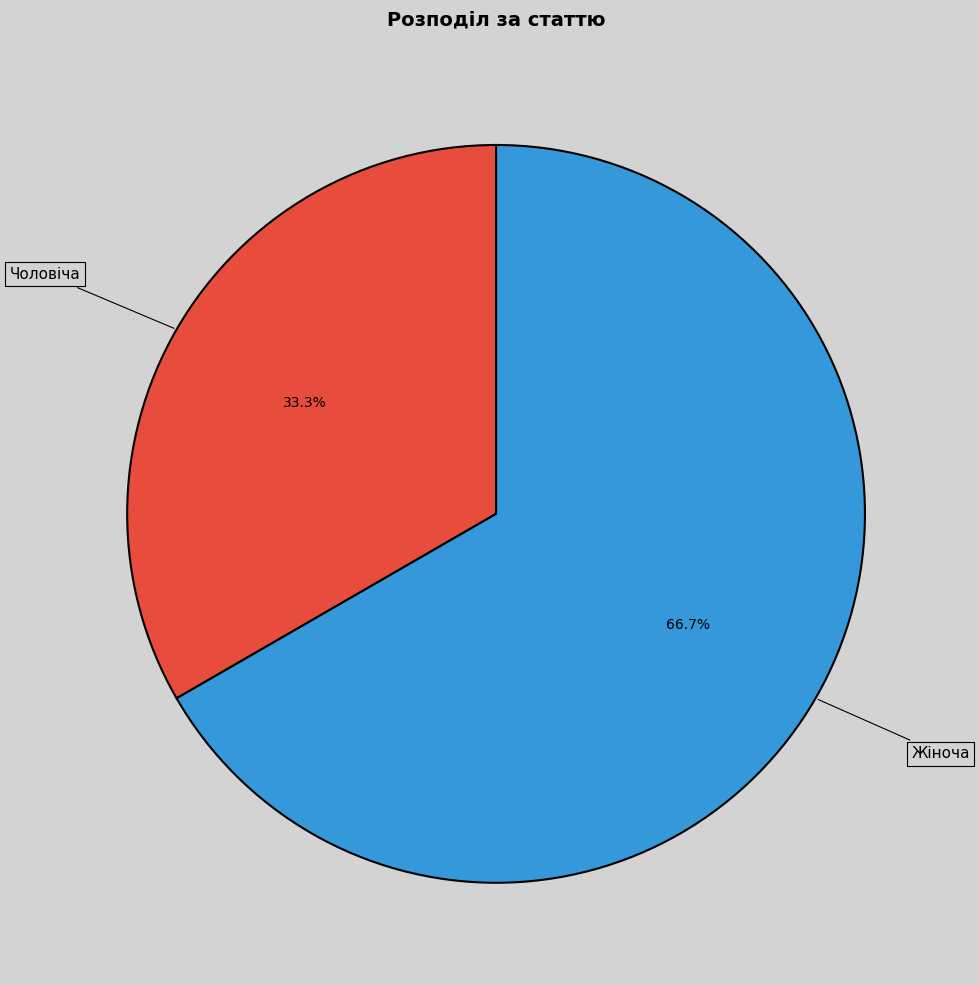

How many slices are in this pie chart?

2